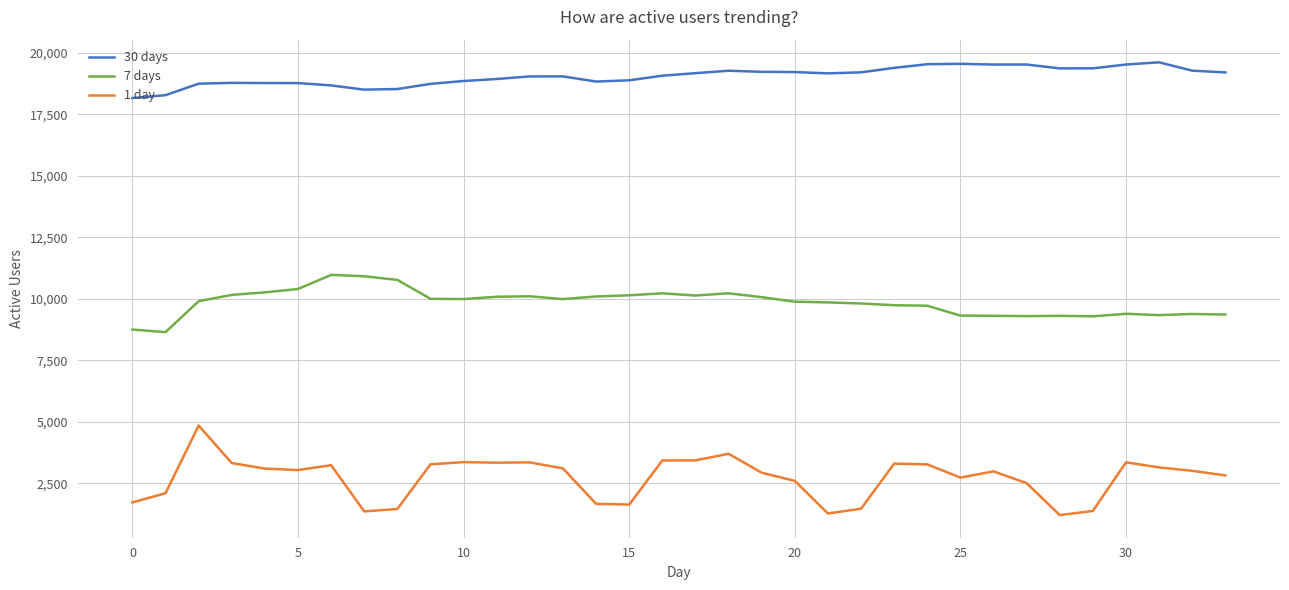

List the series in order of their peak value, highest first.

30 days, 7 days, 1 day